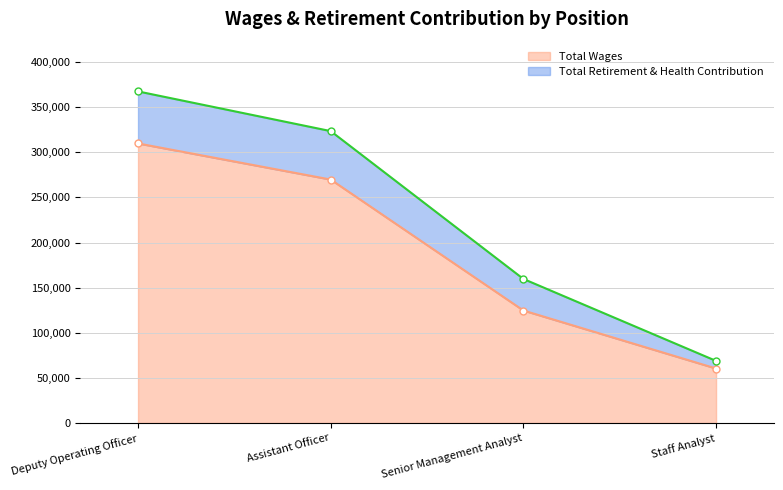

Where is the data nearest to the value 185103?

Senior Management Analyst